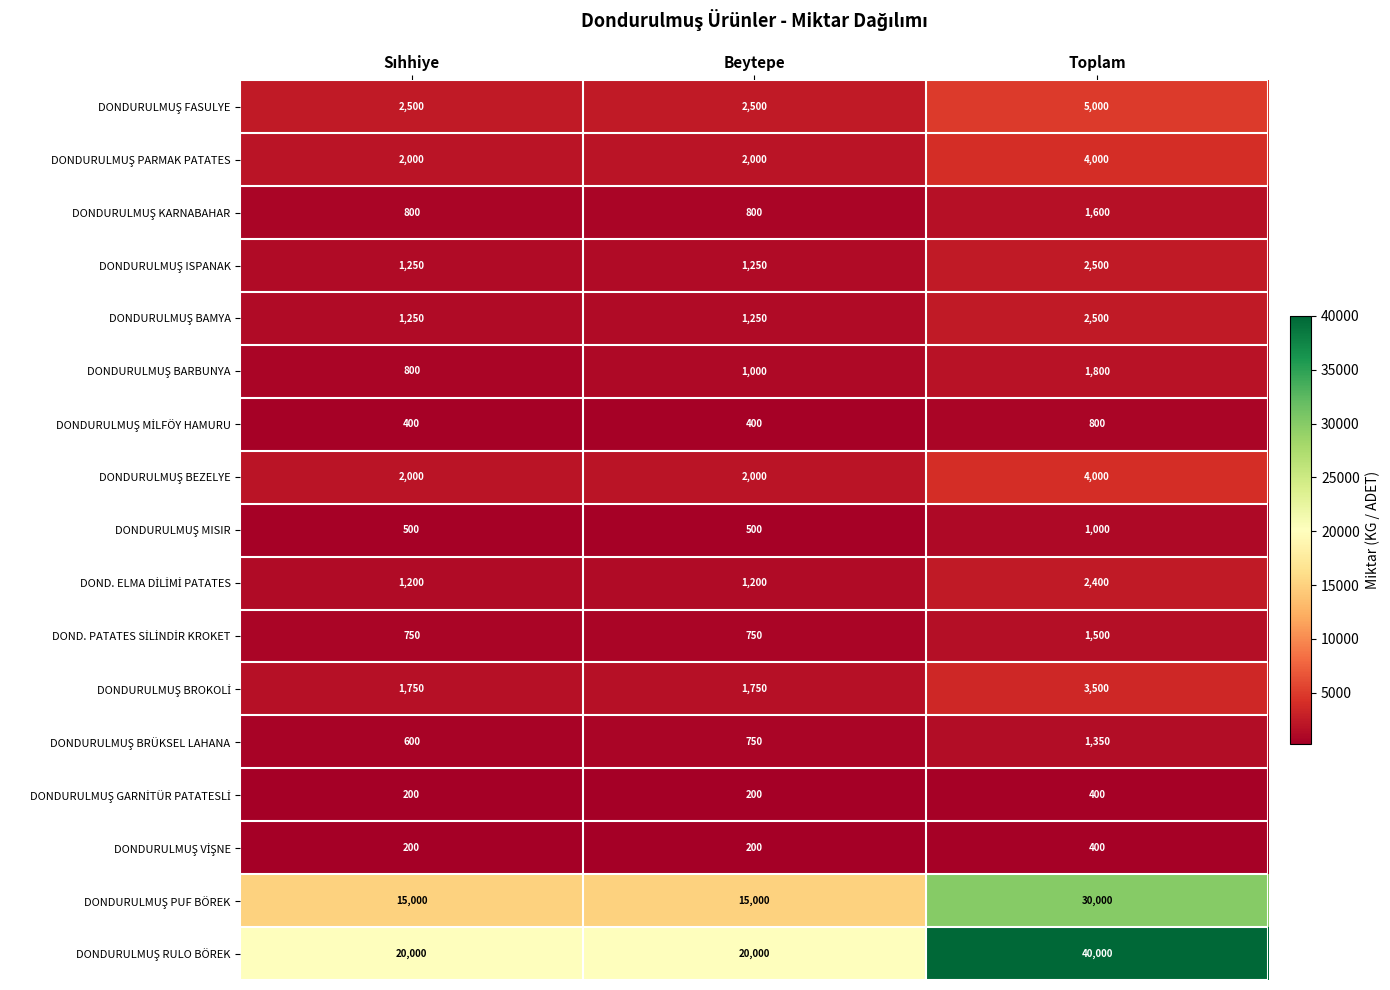

At which category is the sum across all series the highest?

Toplam